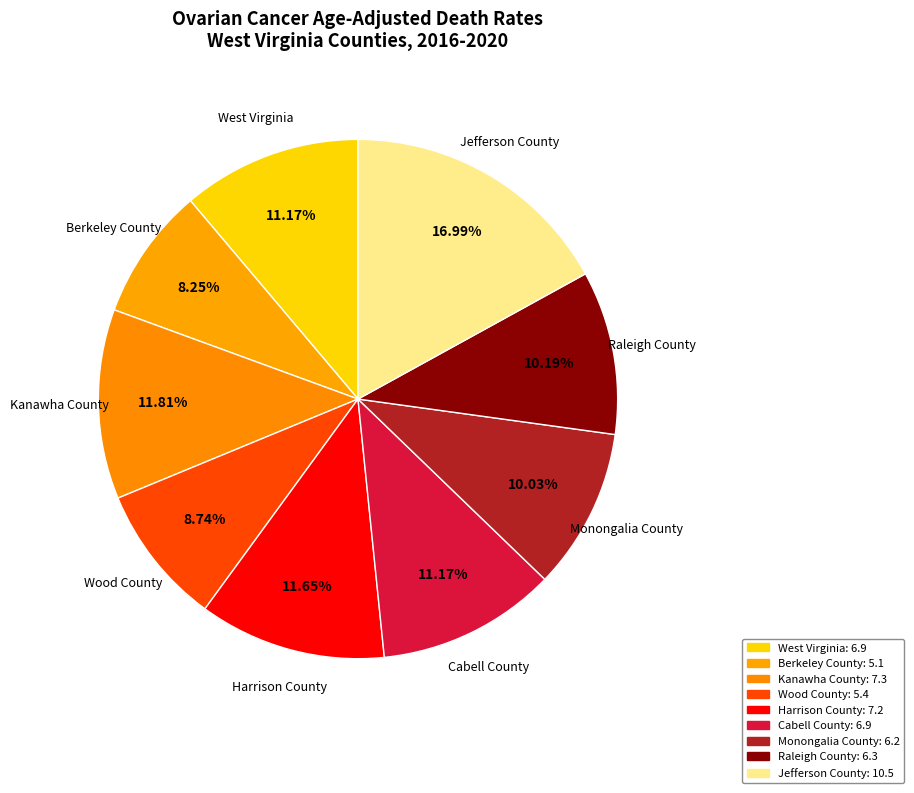

To the nearest percent, what percentage of the pie is Wood County?

9%